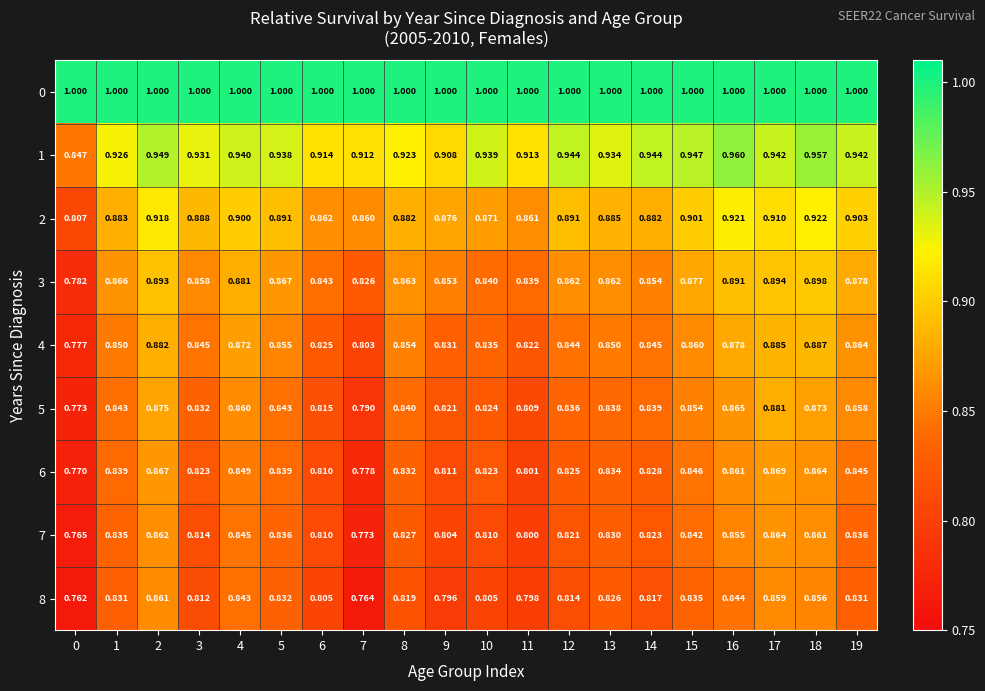

How many data points does each series have?

20